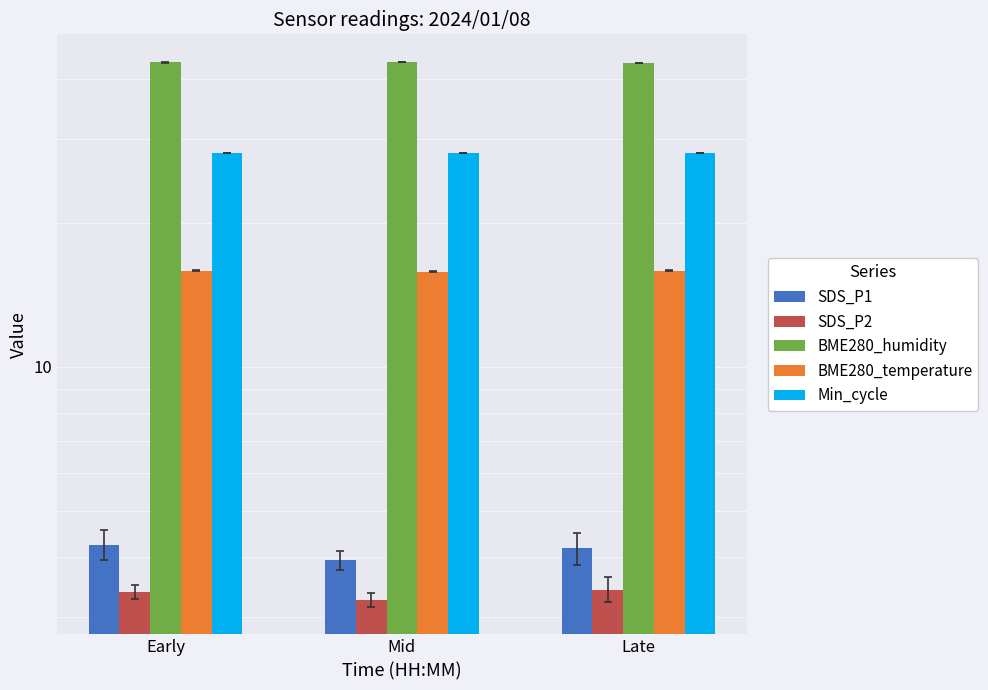

What is the difference between the SDS_P1 values at Early and Mid?

0.3